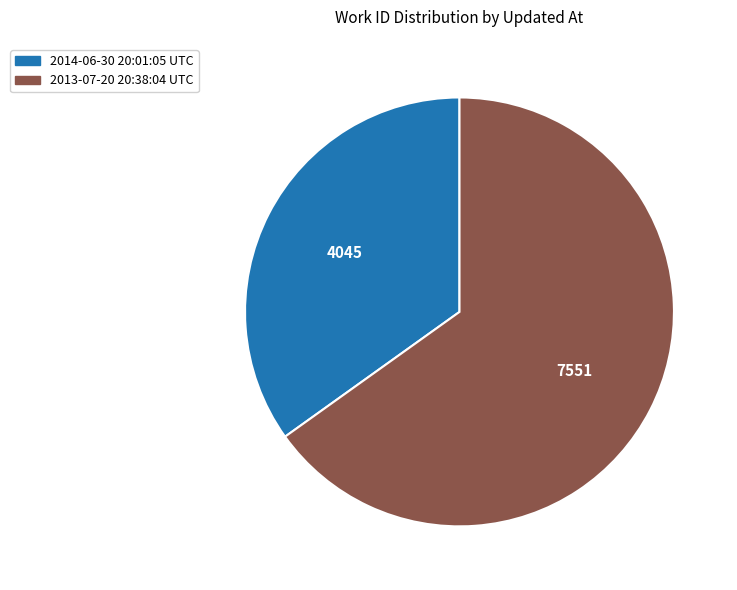

Rank the categories by value from lowest to highest.

2014-06-30 20:01:05 UTC, 2013-07-20 20:38:04 UTC